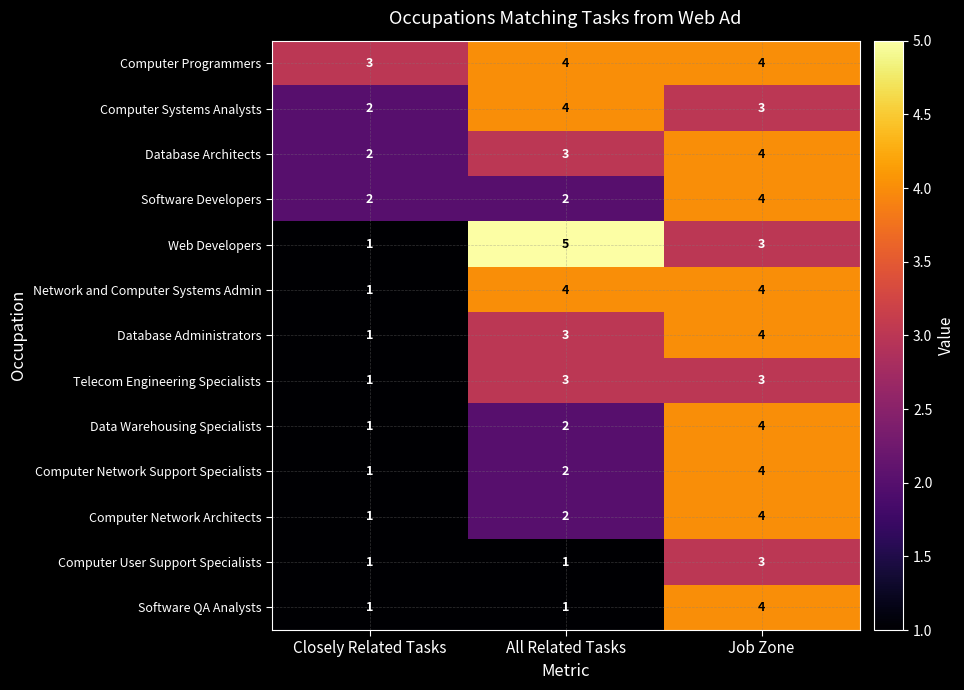

What is the total value across all series at All Related Tasks?

36